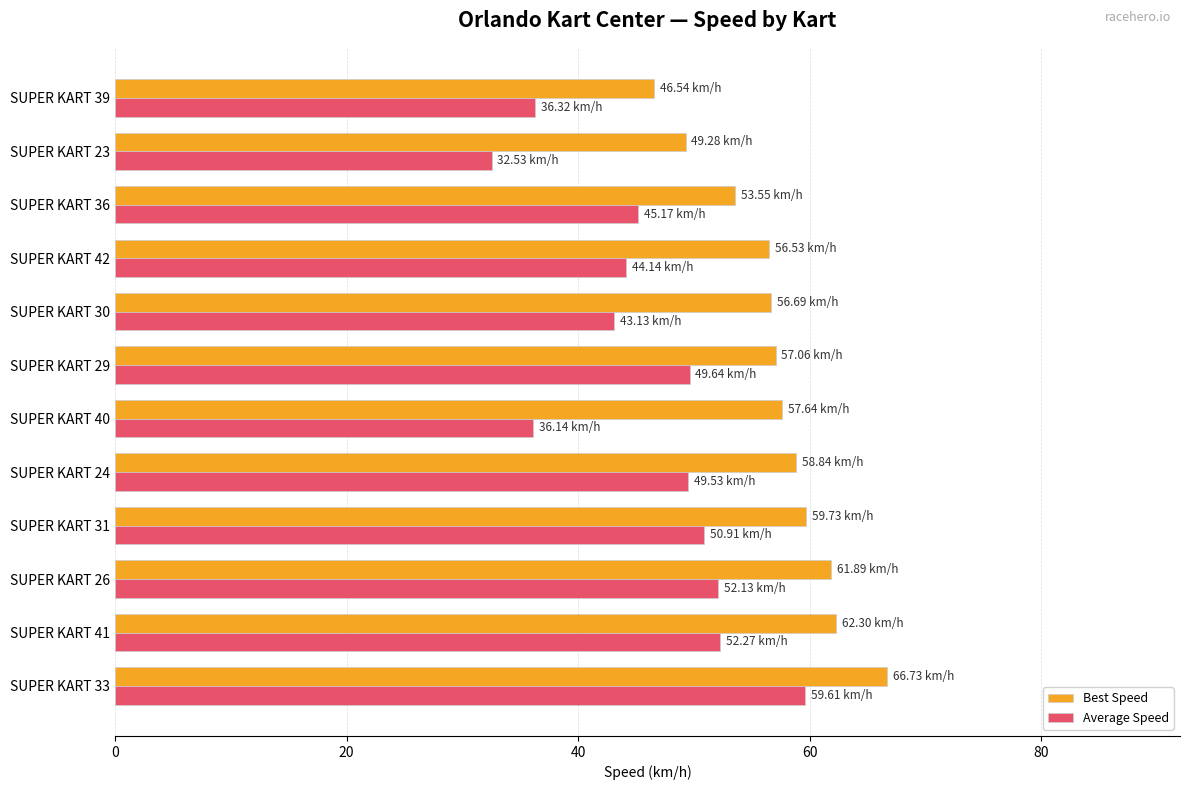

Which label corresponds to the smallest value in the chart?

SUPER KART 23